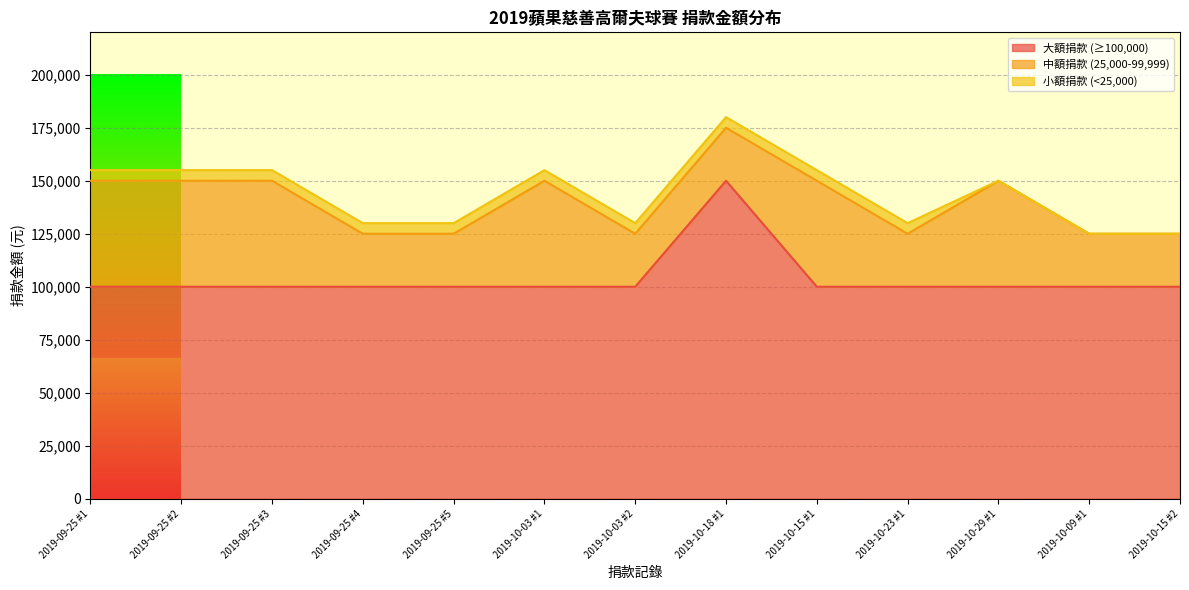

Which label corresponds to the smallest value in the chart?

2019-10-29 #1